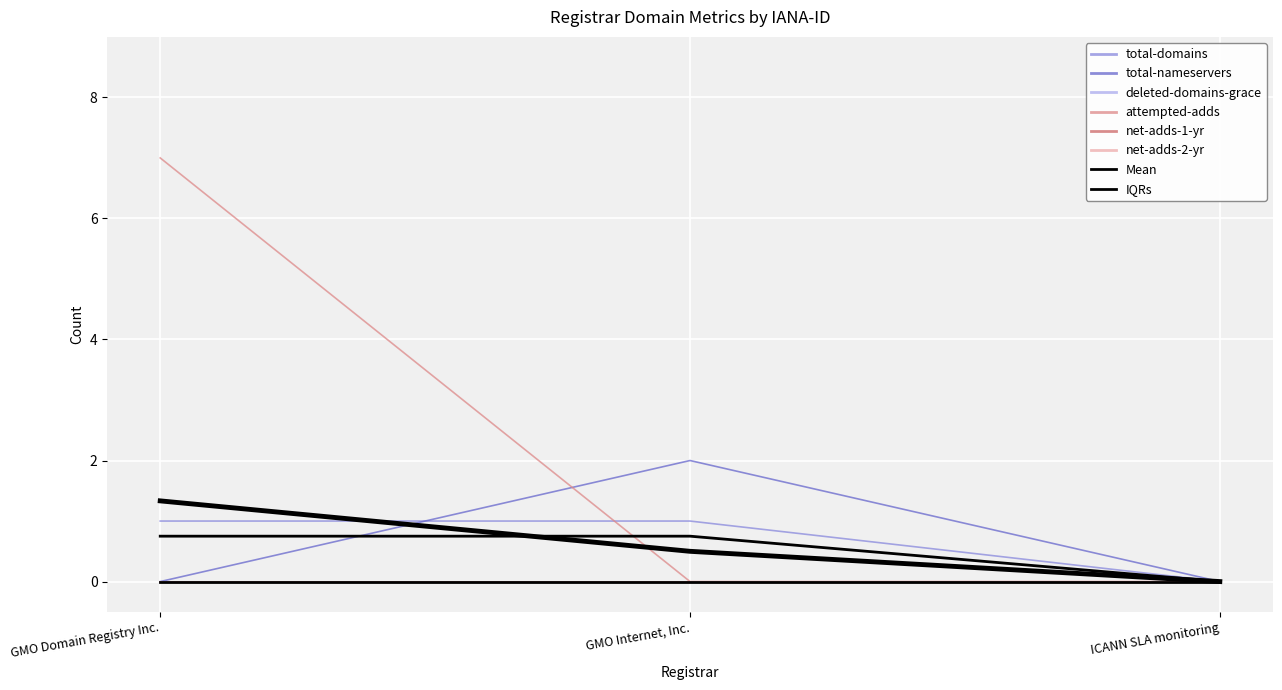

List the labels in order of total-nameservers value, largest first.

GMO Internet, Inc., GMO Domain Registry Inc., ICANN SLA monitoring